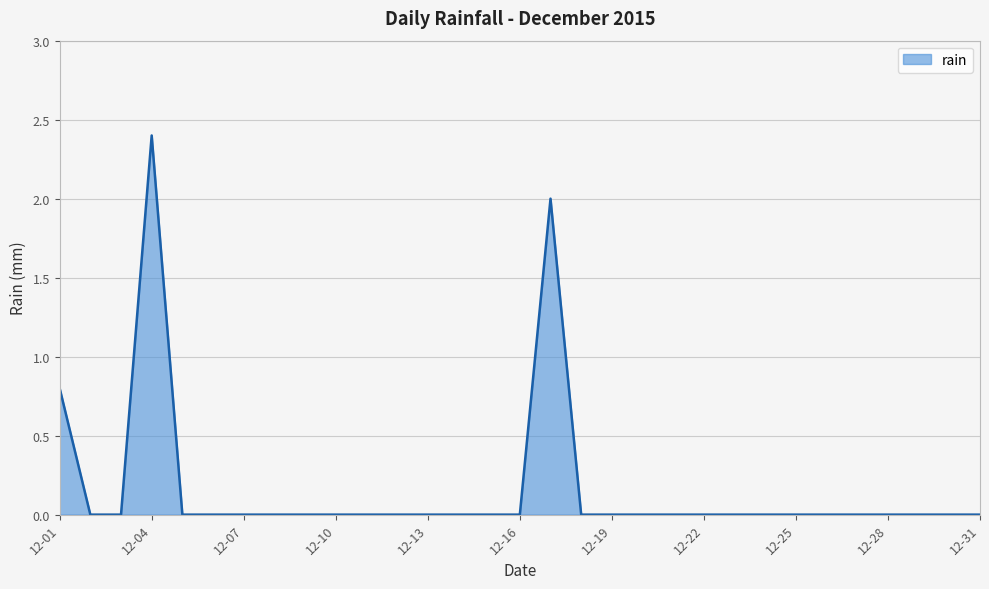

What is the greatest value displayed?

2.4